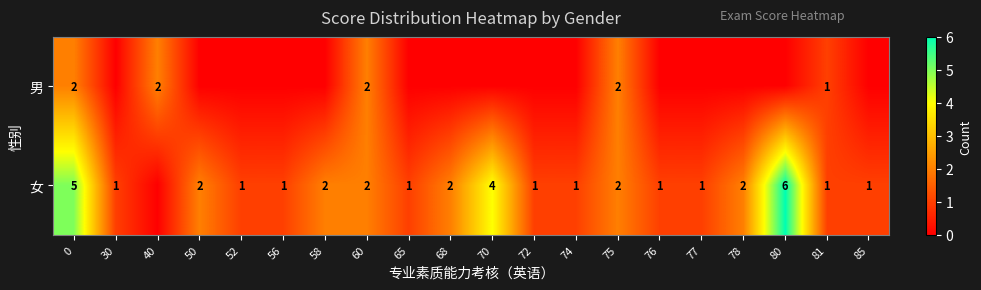

True or false: 女 has a value of 1 at 30.

True